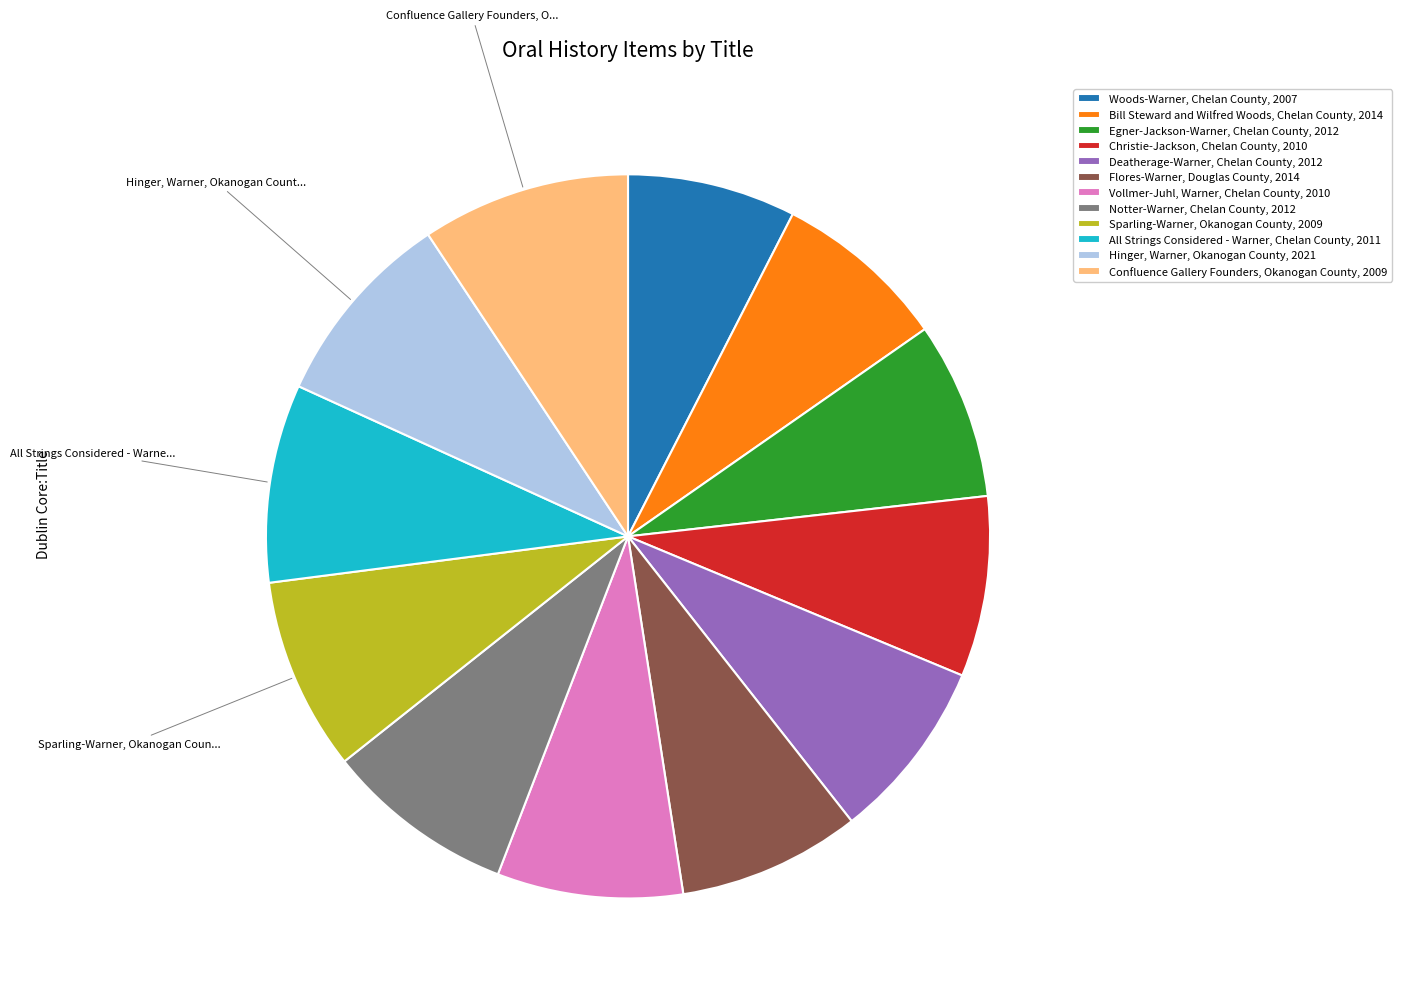

True or false: Hinger, Warner, Okanogan County, 2021 accounts for 9% of the total.

True